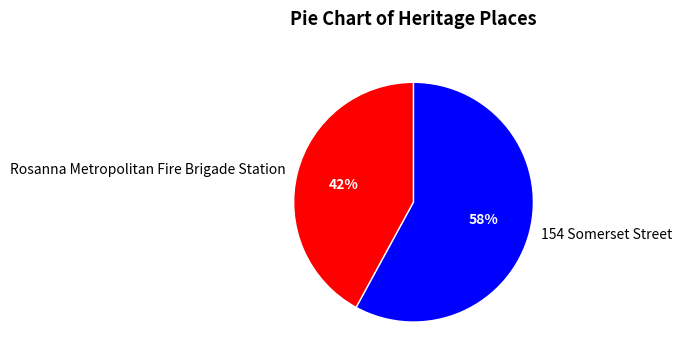

To the nearest percent, what is the difference between the largest and smallest slice percentages?

16%